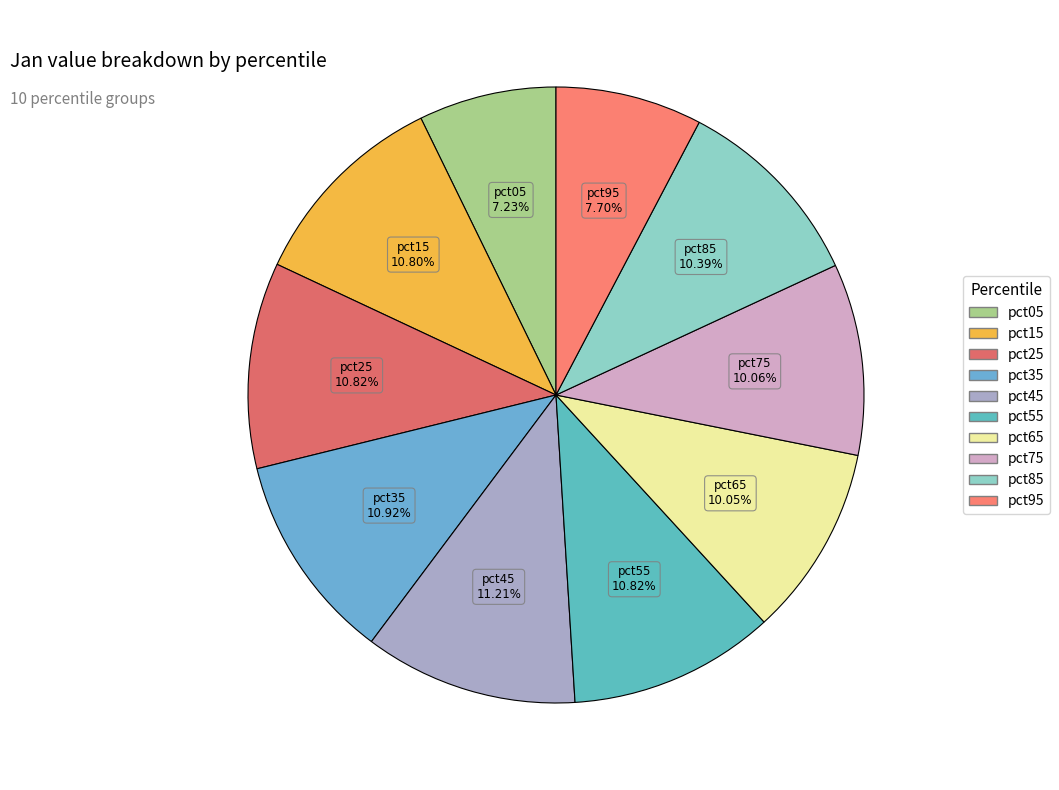

Do pct25 and pct95 together represent more than half of the pie?

No